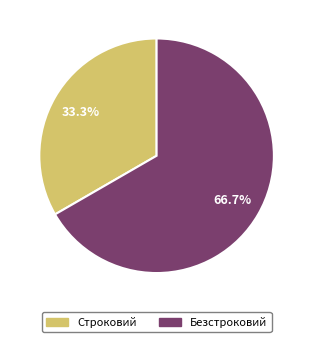

What is the largest slice in the pie chart?

Безстроковий